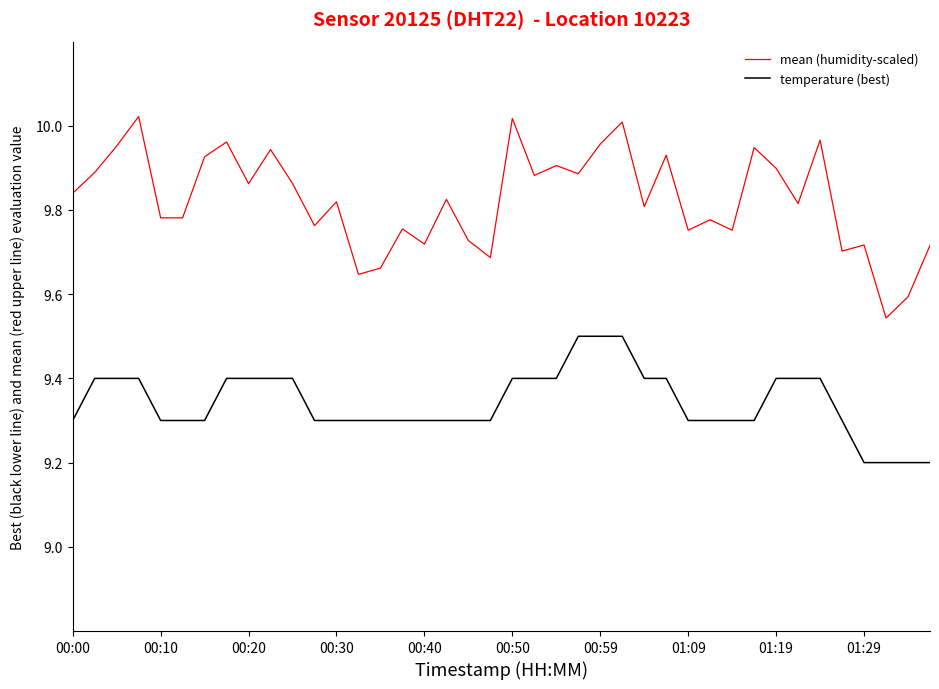

List the series in order of their overall mean, lowest first.

temperature (best), mean (humidity-scaled)